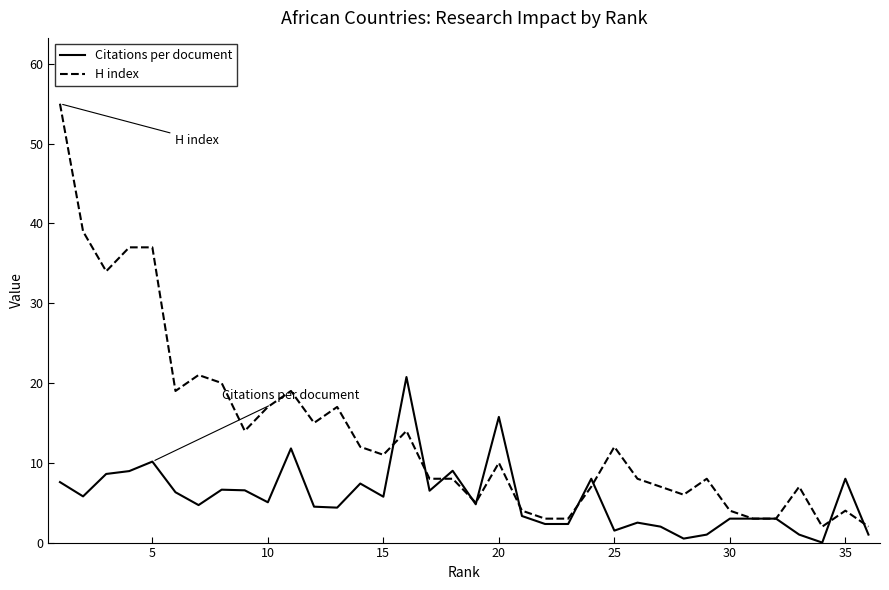

What is the highest value of the H index series?

55.0